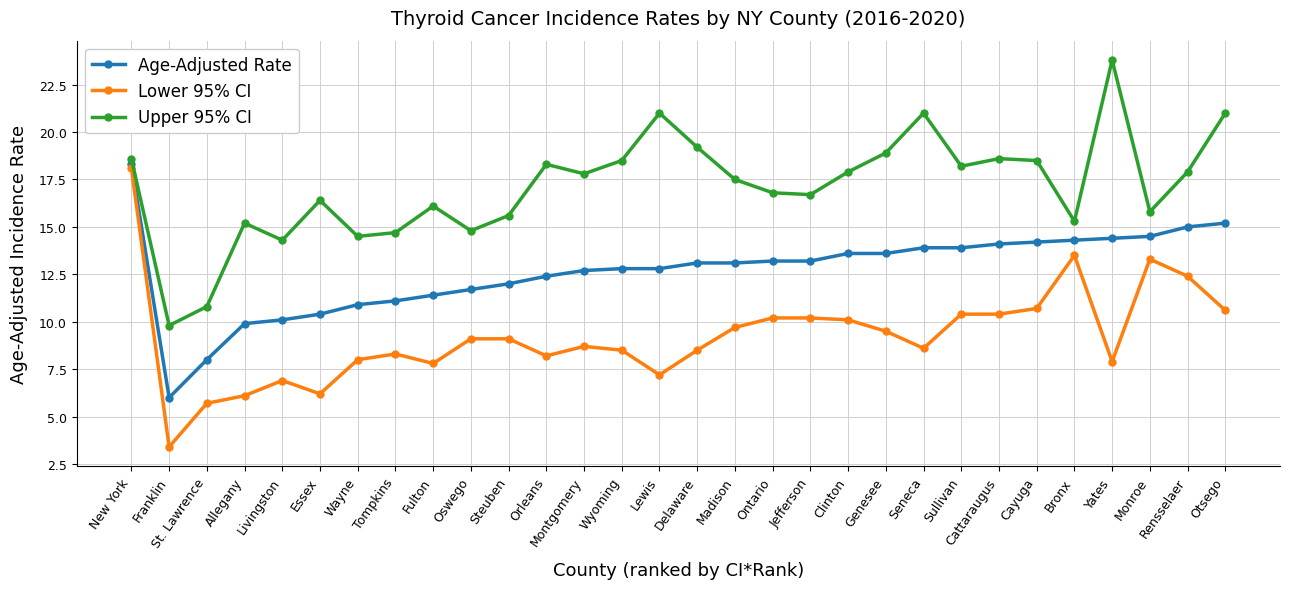

At which category is the sum across all series the highest?

New York